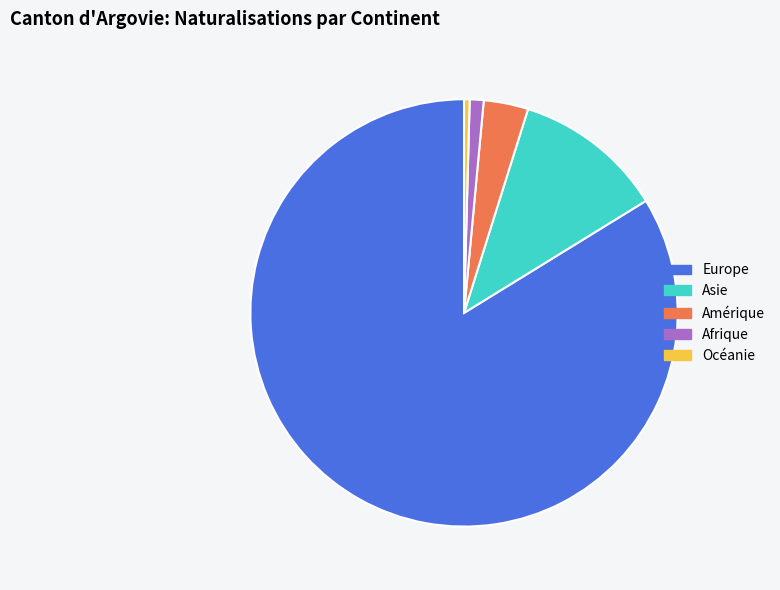

Which category has the smallest portion of the pie?

Océanie